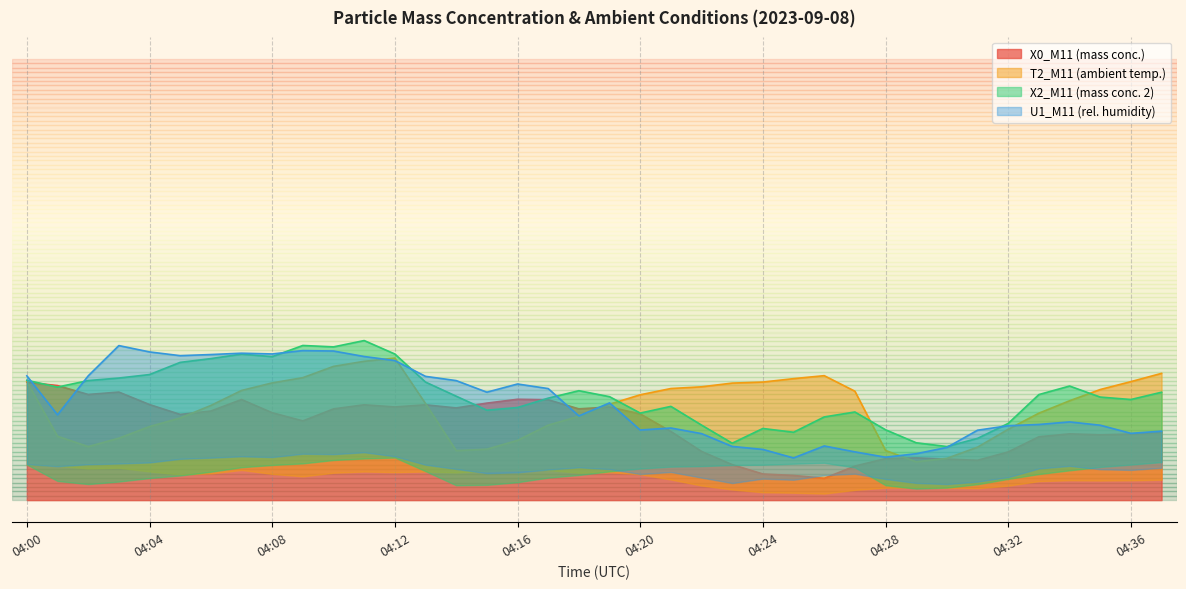

Rank the categories by U1_M11 value from lowest to highest.

04:25, 04:28, 04:29, 04:27, 04:24, 04:30, 04:23, 04:26, 04:22, 04:36, 04:37, 04:31, 04:20, 04:21, 04:32, 04:35, 04:33, 04:34, 04:18, 04:01, 04:19, 04:15, 04:17, 04:16, 04:14, 04:13, 04:02, 04:00, 04:12, 04:11, 04:05, 04:06, 04:08, 04:07, 04:04, 04:10, 04:09, 04:03